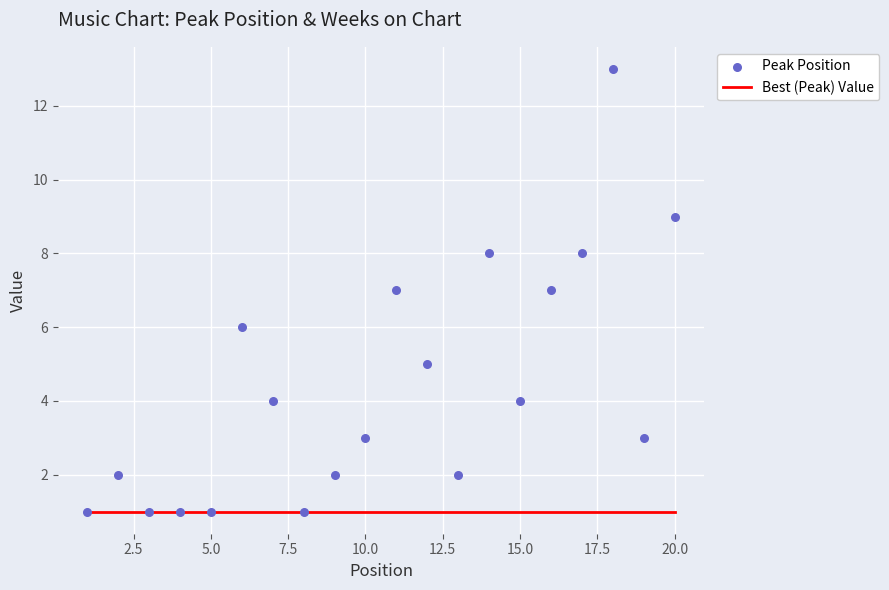

What are all the series names shown in the legend?

Best (Peak) Value, Peak Position